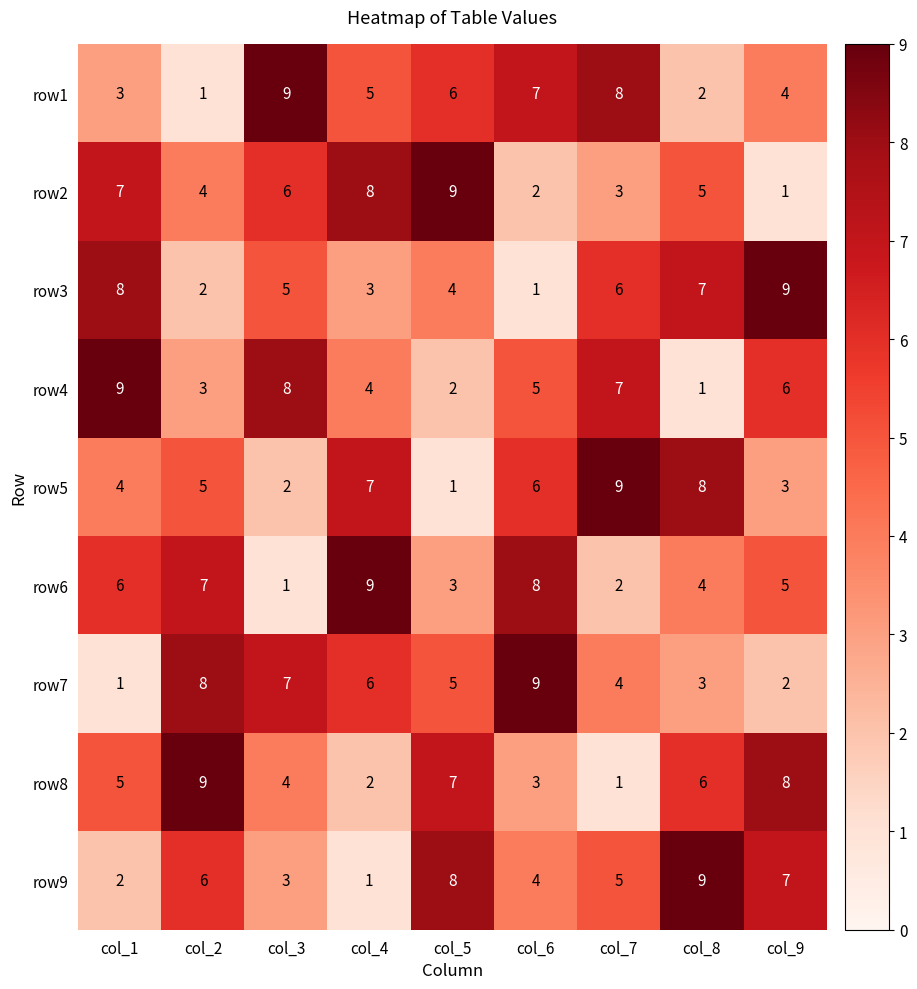

Which series changed the most between col_3 and col_4?

row6